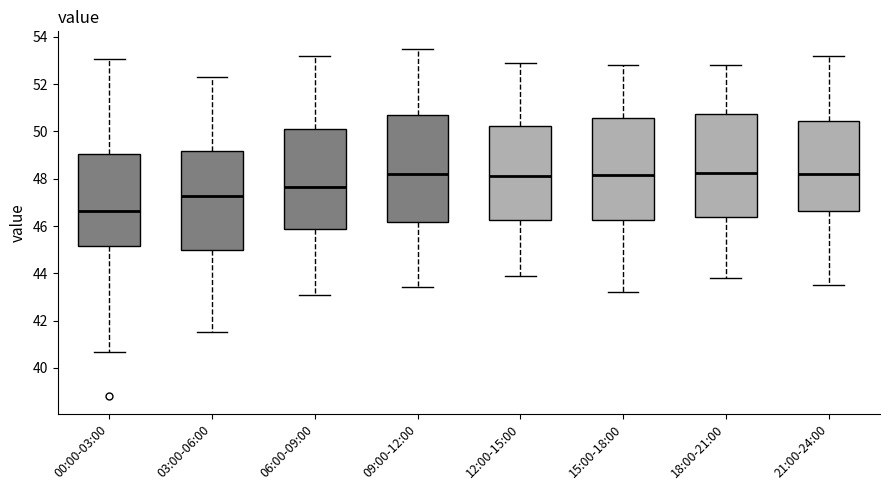

Reading left to right, transcribe this box plot: for each box, give where its median line is, the range the box spans, and where its two whiskers end, as read against the y-axis. The values are not printed on the chart, so give them approximately, as read against the axis.

00:00-03:00: median 46.6, box 45.2 to 49.0, whiskers 40.6 to 53.0
03:00-06:00: median 47.2, box 45.0 to 49.2, whiskers 41.6 to 52.4
06:00-09:00: median 47.6, box 45.8 to 50.2, whiskers 43.2 to 53.2
09:00-12:00: median 48.2, box 46.2 to 50.6, whiskers 43.4 to 53.6
12:00-15:00: median 48.2, box 46.2 to 50.2, whiskers 44.0 to 53.0
15:00-18:00: median 48.2, box 46.2 to 50.6, whiskers 43.2 to 52.8
18:00-21:00: median 48.2, box 46.4 to 50.8, whiskers 43.8 to 52.8
21:00-24:00: median 48.2, box 46.6 to 50.4, whiskers 43.6 to 53.2